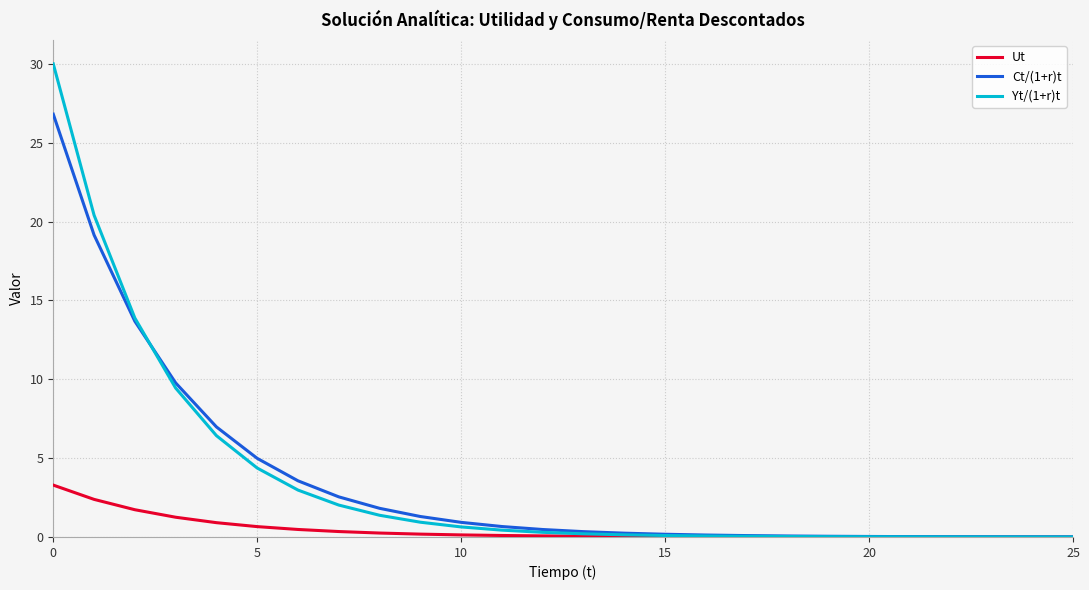

How many lines are shown in the chart?

3